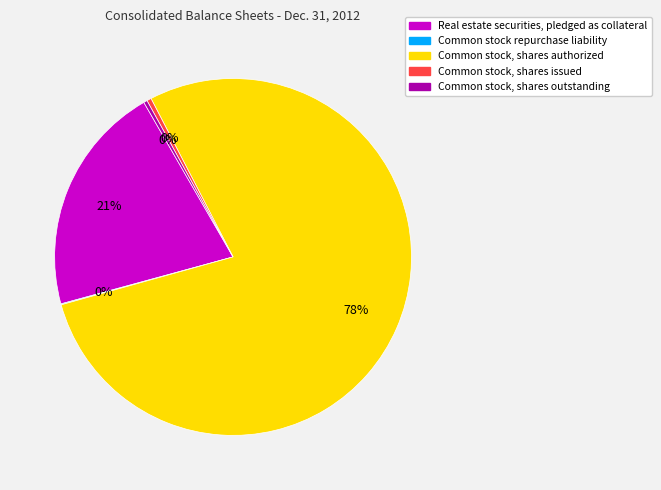

Which slice represents more than half of the pie?

Common stock, shares authorized